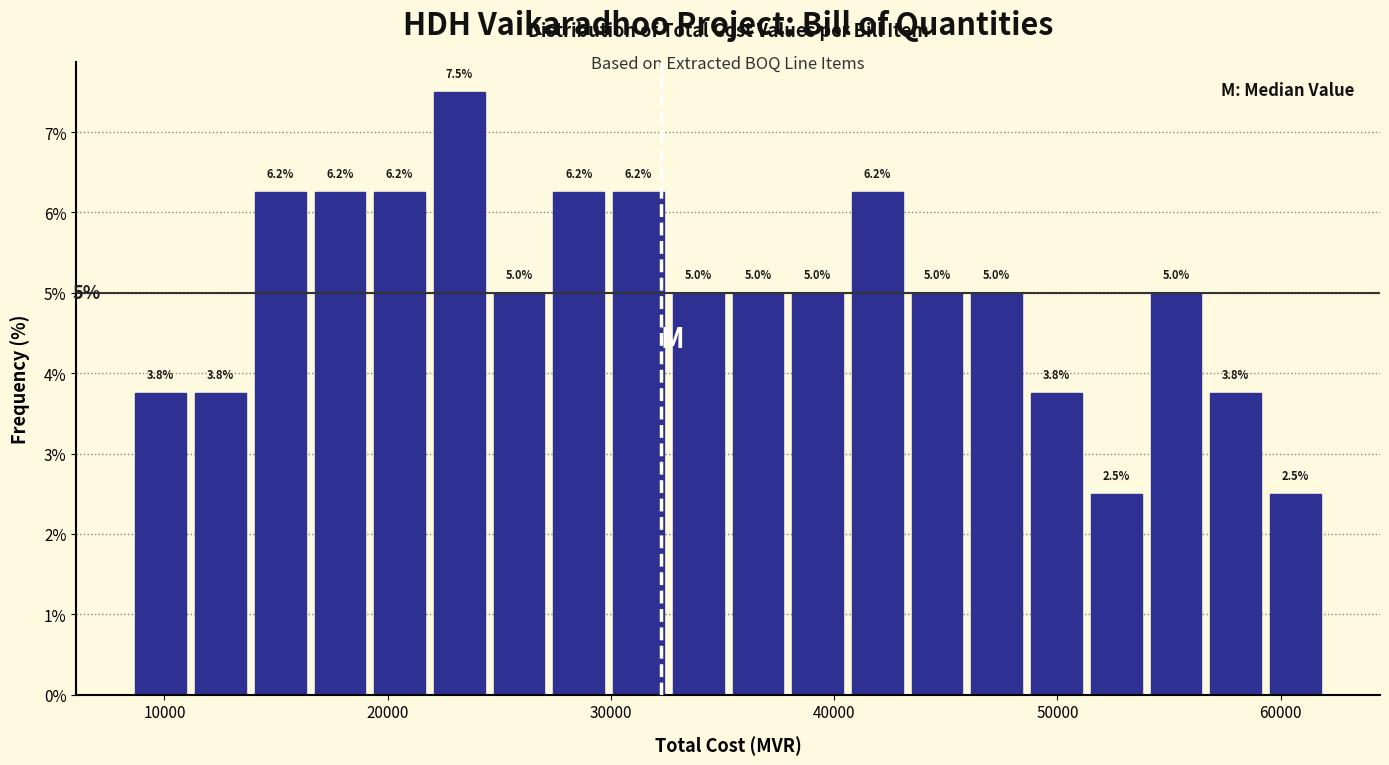

Around what value on the x-axis is the tallest bar? Give the approximate position of its centre, as read against the axis.

23000